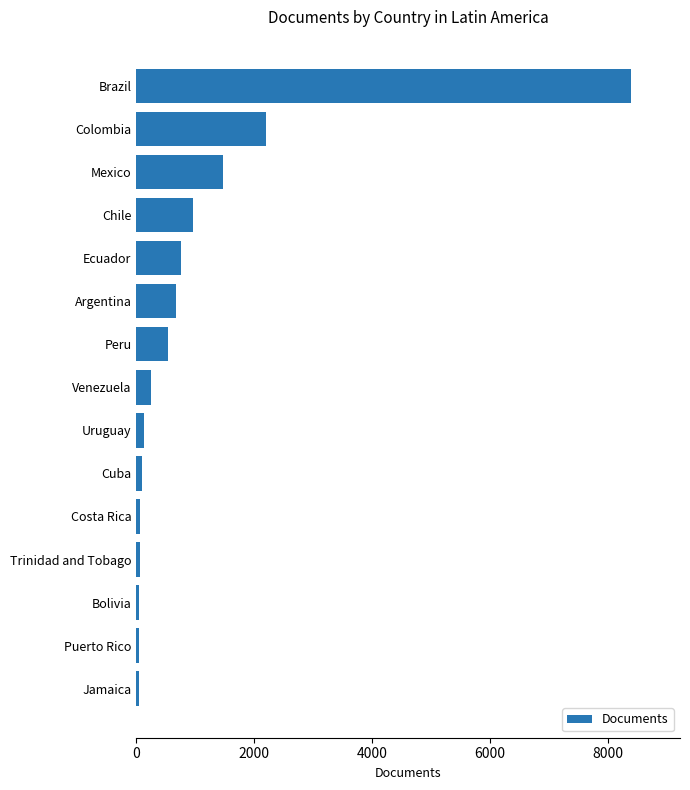

Which category has the highest value across all series?

Brazil